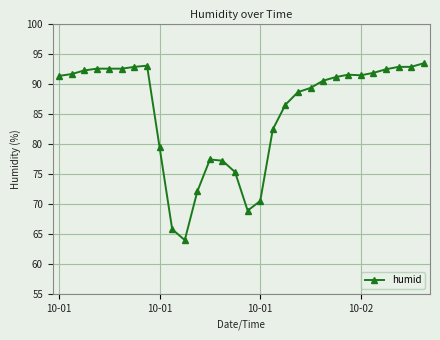

What is the difference between the maximum and minimum values?

29.4